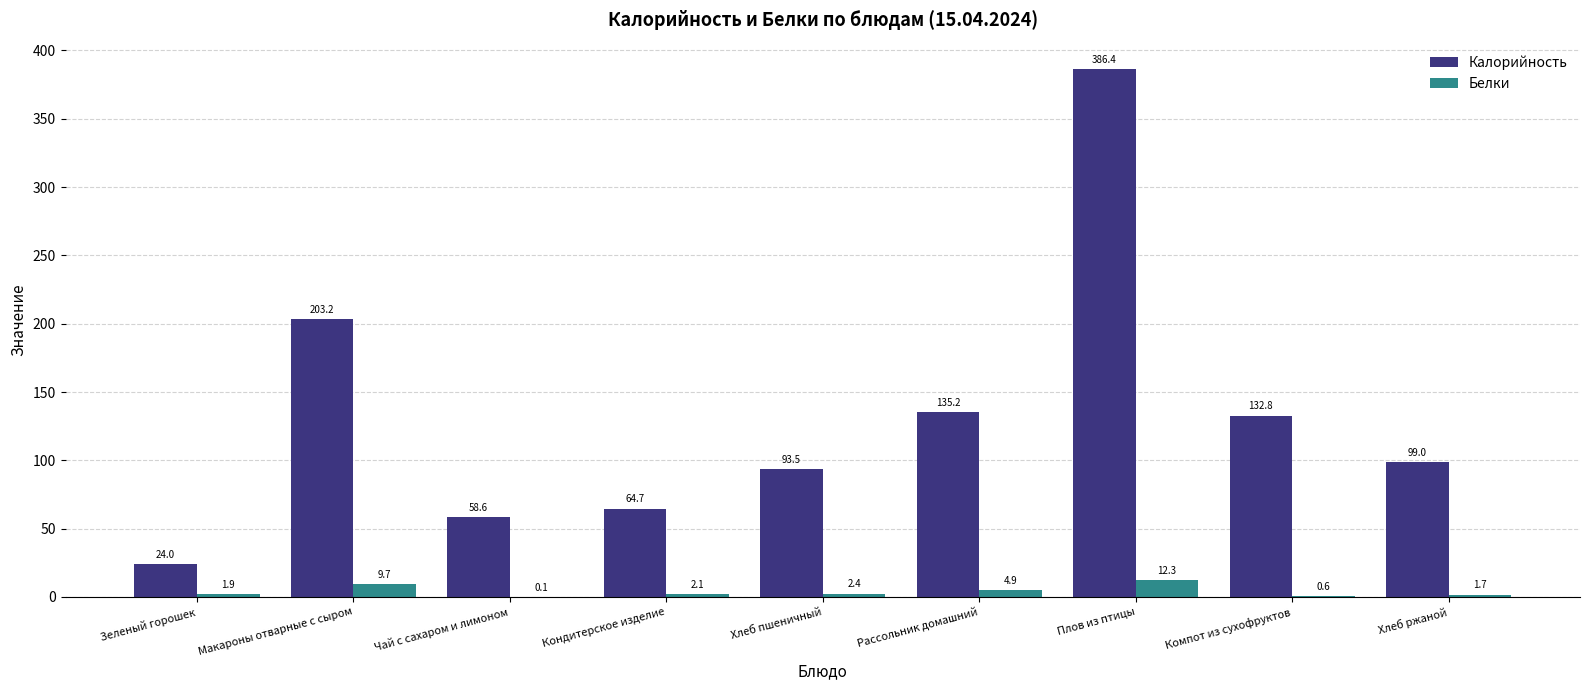

How many data points in Белки are above 2?

5